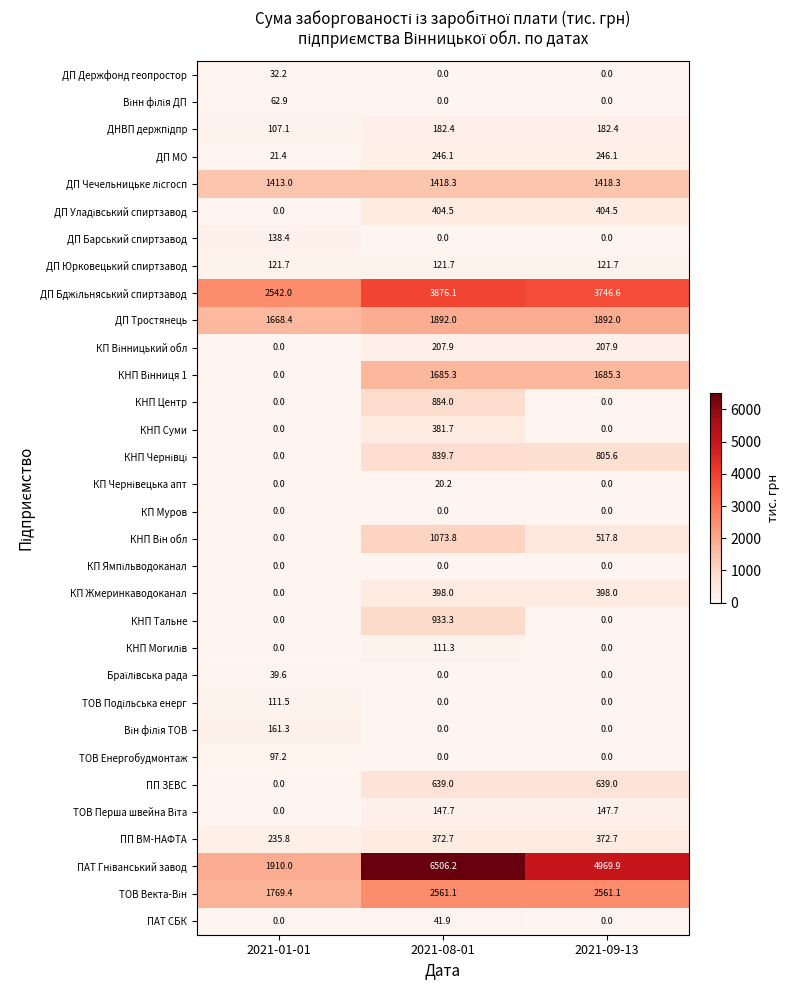

What is the difference between the maximum and minimum values in the ДП Держфонд геопростор series?

32.2